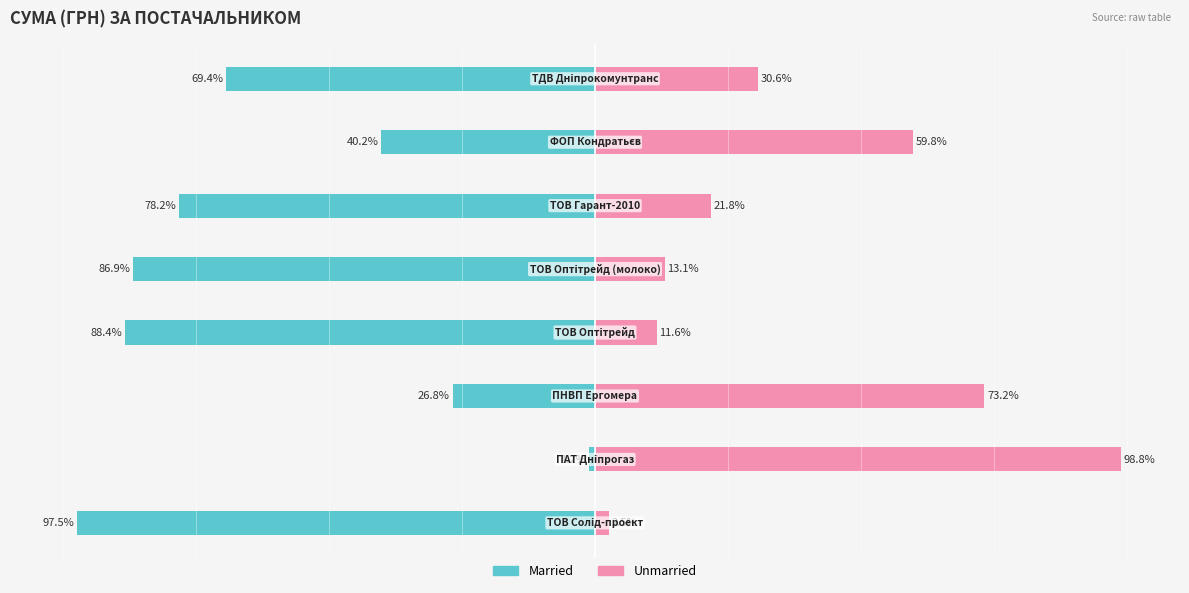

What is the difference between the Married values at 5 and 3?

10.2